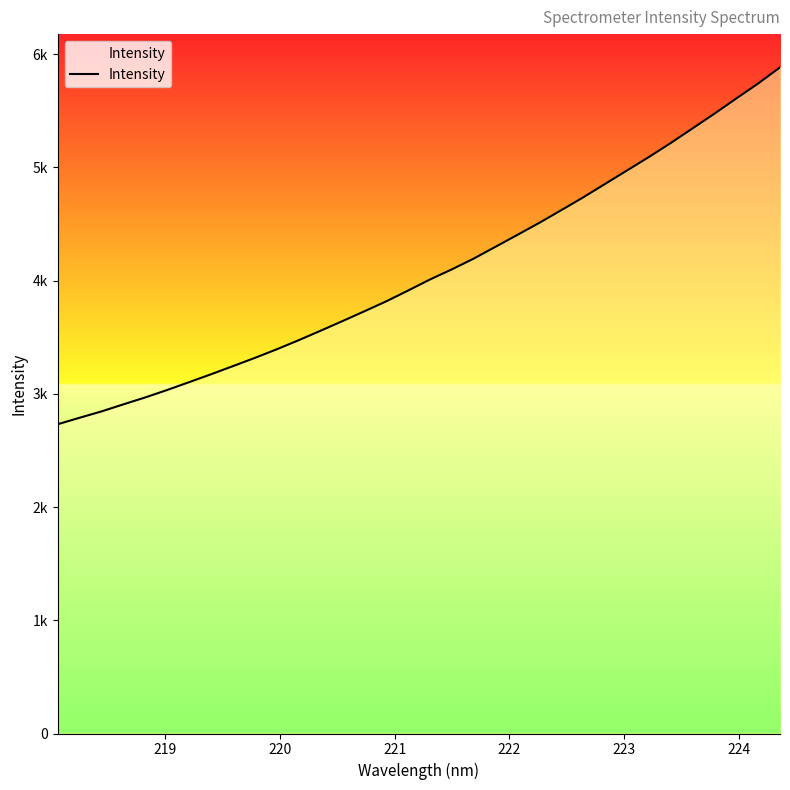

What is the maximum value shown in the chart?

5882.6